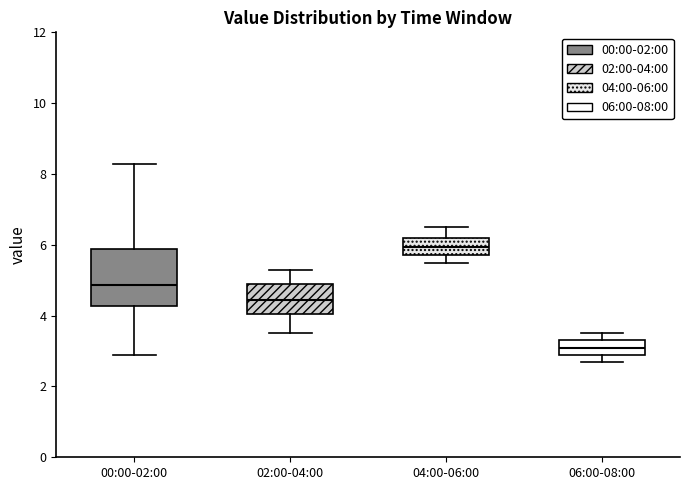

Which box is the tallest, from its lower edge to its upper edge?

00:00-02:00